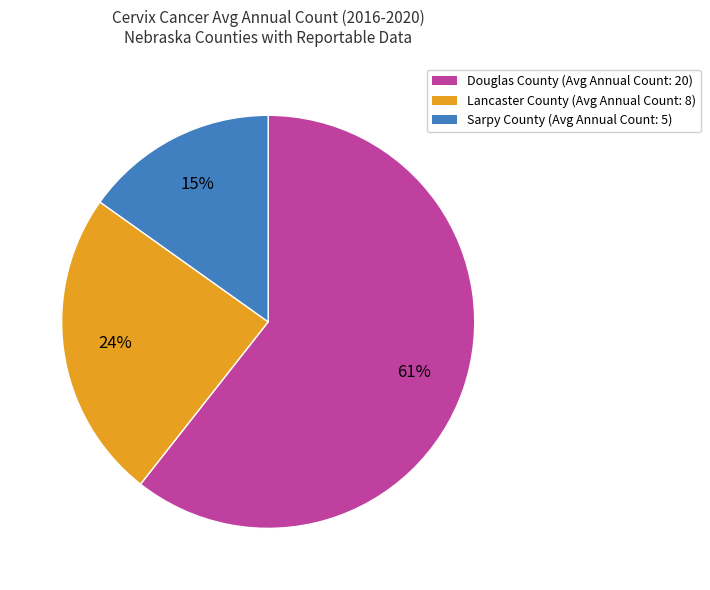

To the nearest percent, what percentage of the pie is Douglas County?

61%